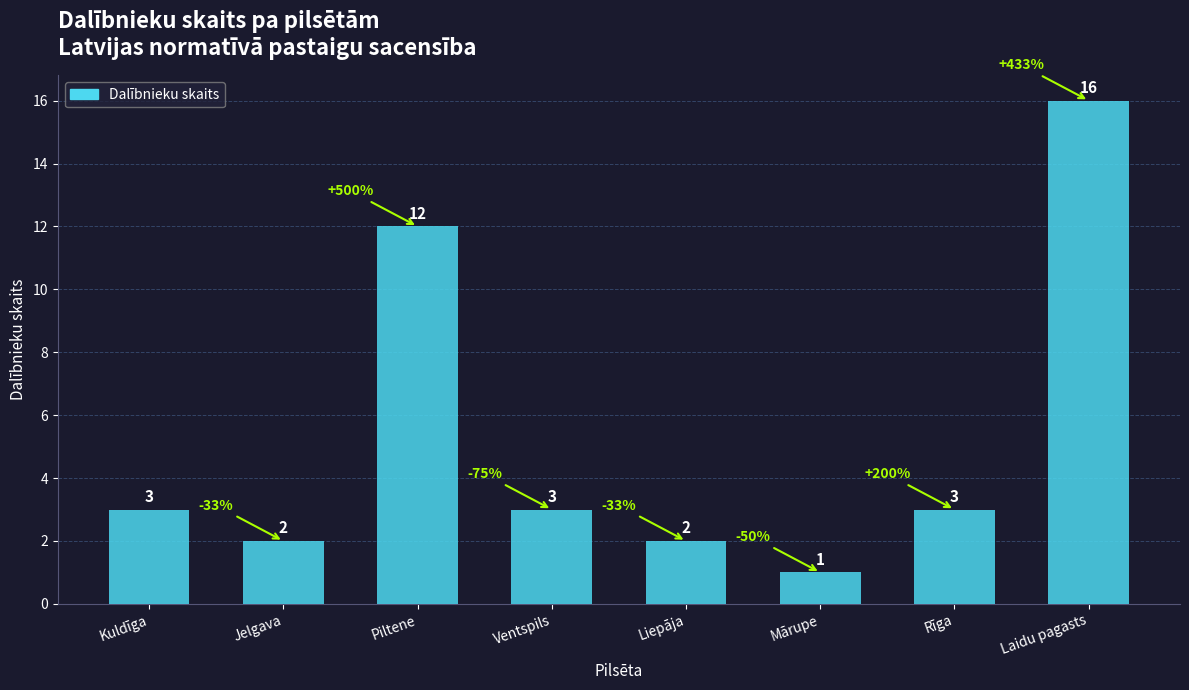

Reading left to right, list all the values displayed in this chart.

3	2	12	3	2	1	3	16